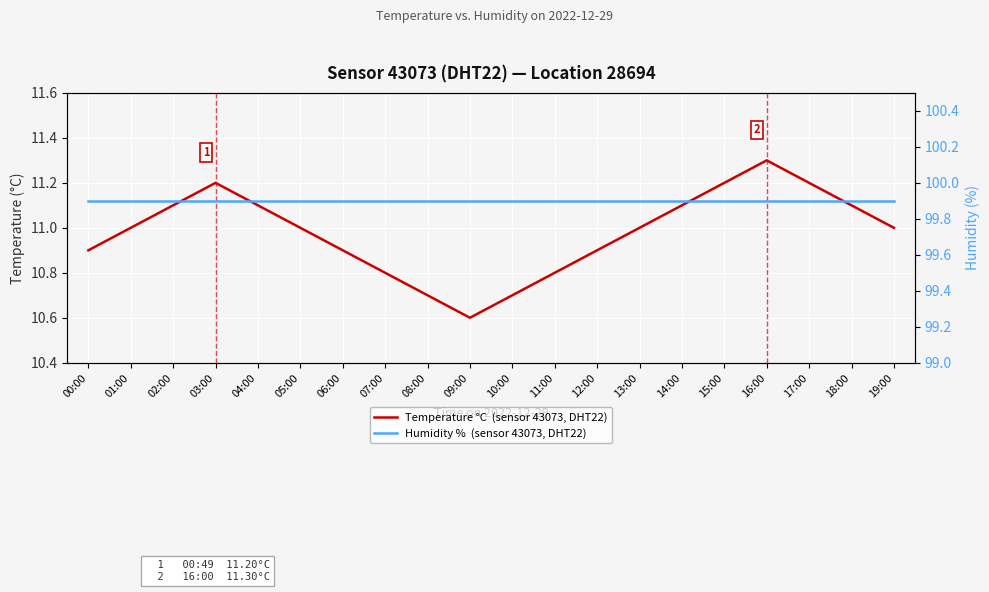

Reading left to right, extract all data points from this chart.

Temperature °C  (sensor 43073, DHT22): 10.9	11.0	11.1	11.2	11.1	11.0	10.9	10.8	10.7	10.6	10.7	10.8	10.9	11.0	11.1	11.2	11.3	11.2	11.1	11.0
Humidity %  (sensor 43073, DHT22): 99.9	99.9	99.9	99.9	99.9	99.9	99.9	99.9	99.9	99.9	99.9	99.9	99.9	99.9	99.9	99.9	99.9	99.9	99.9	99.9